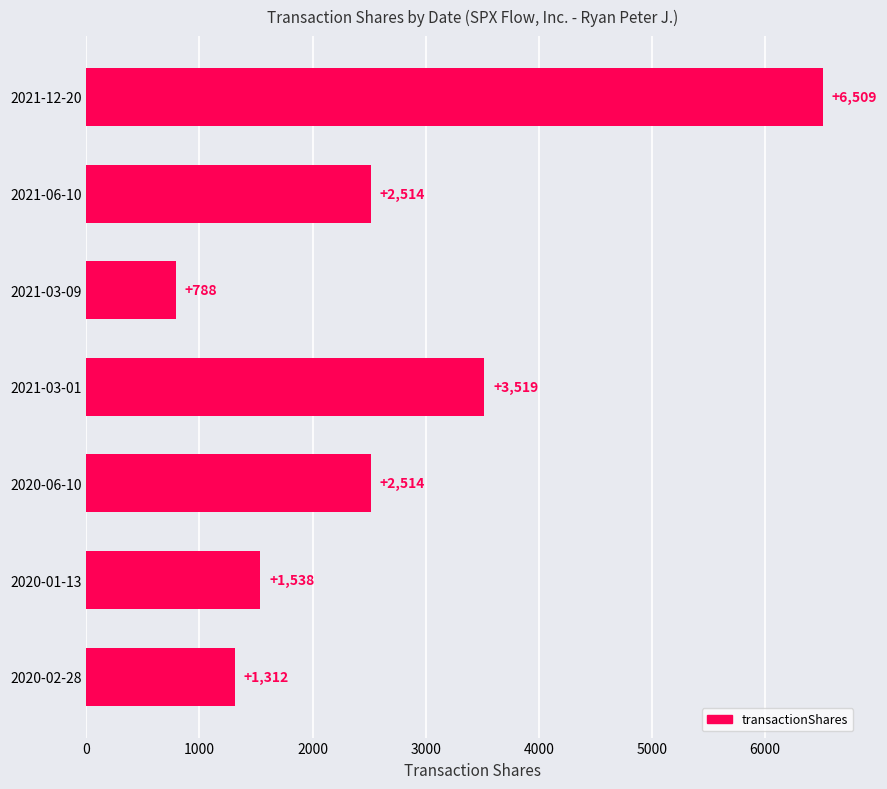

How many data points are less than 2514?

3